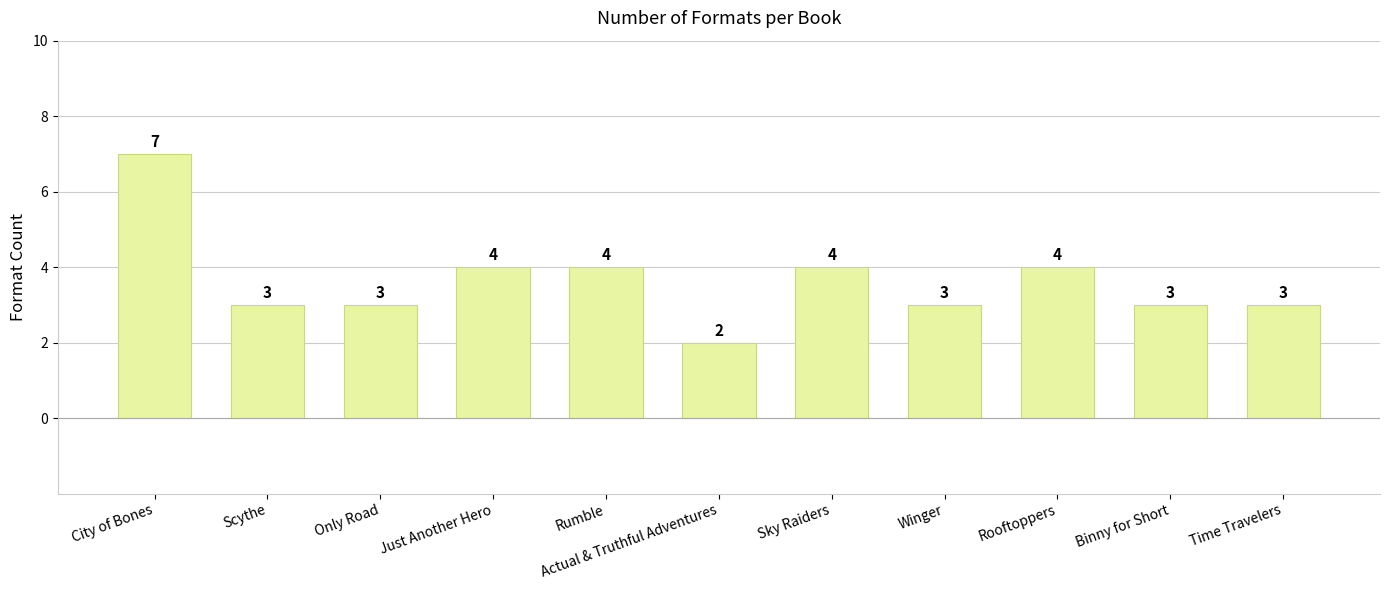

At which category does the chart reach its peak across all series?

City of Bones